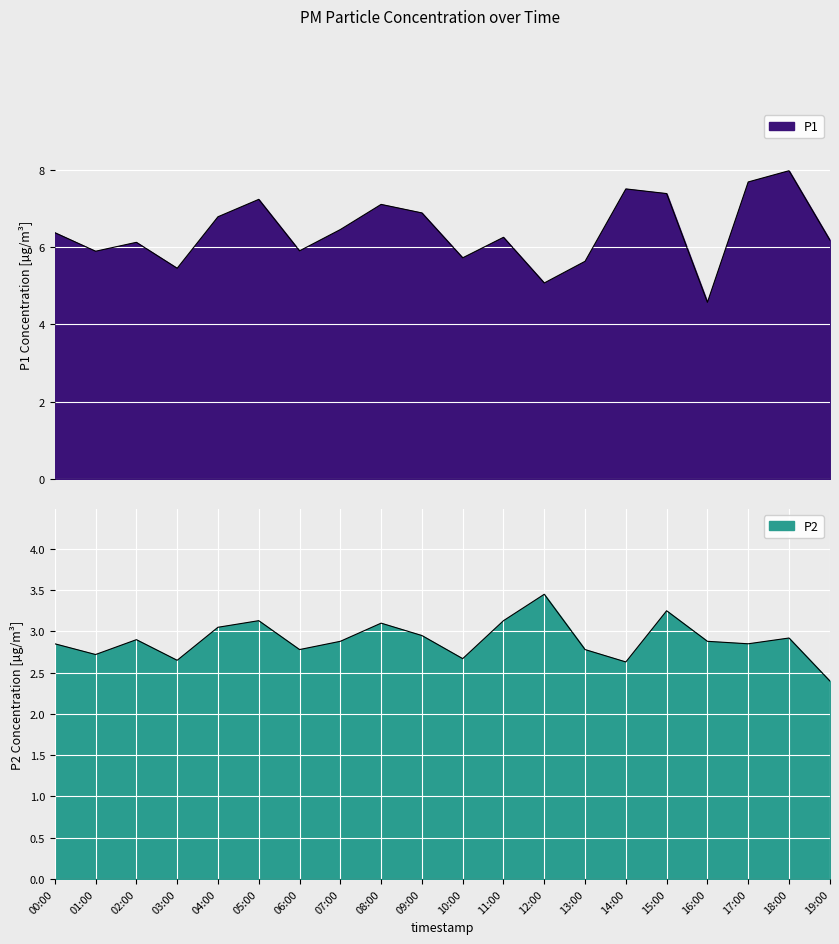

How many lines are shown in the chart?

2